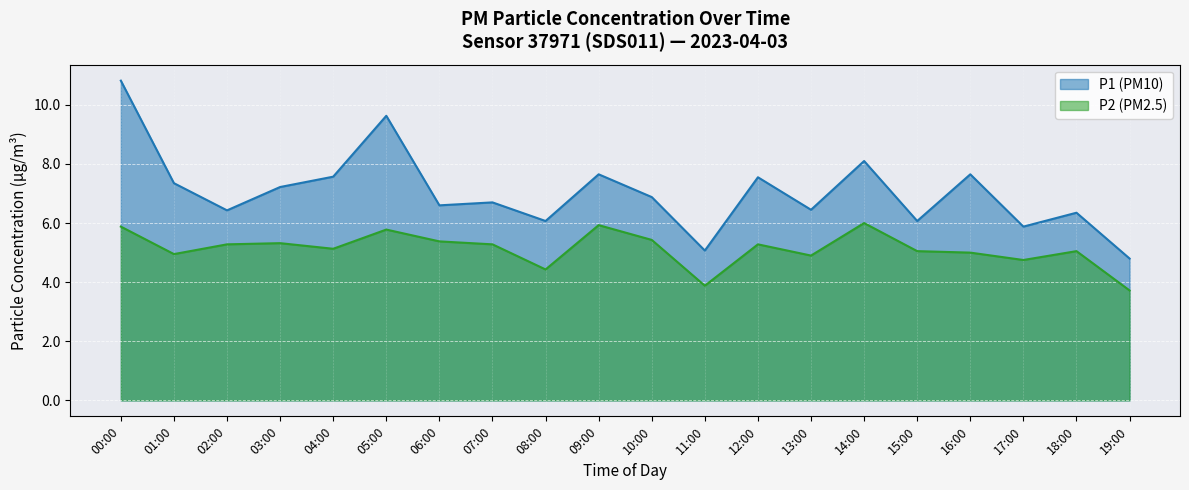

Which series changed the most between 12:00 and 15:00?

P1 (PM10)